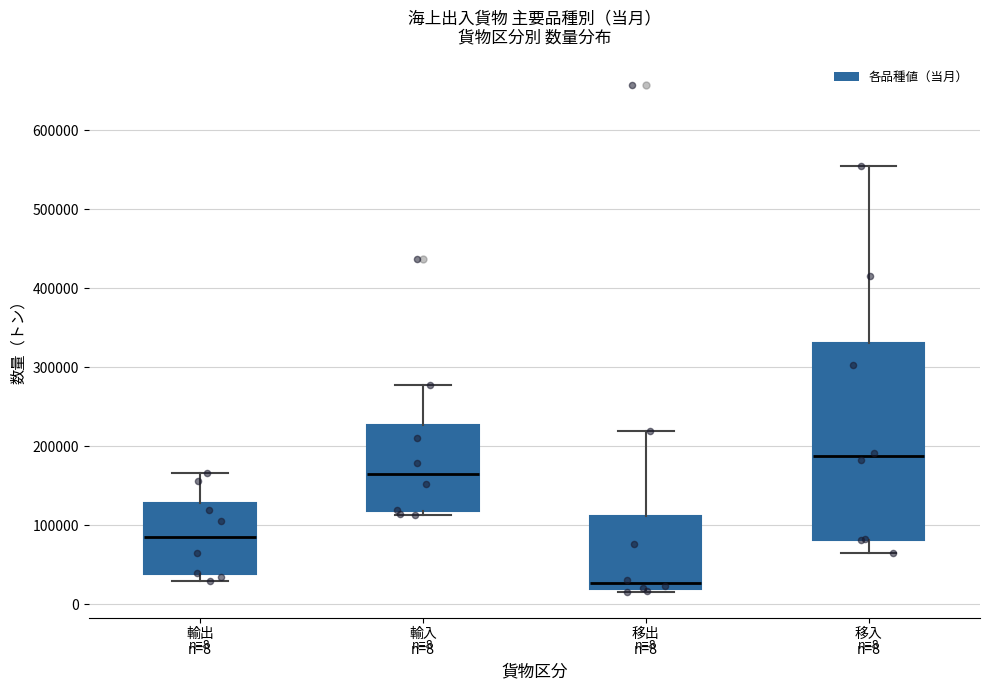

Which box is the tallest, from its lower edge to its upper edge?

移入 n=8